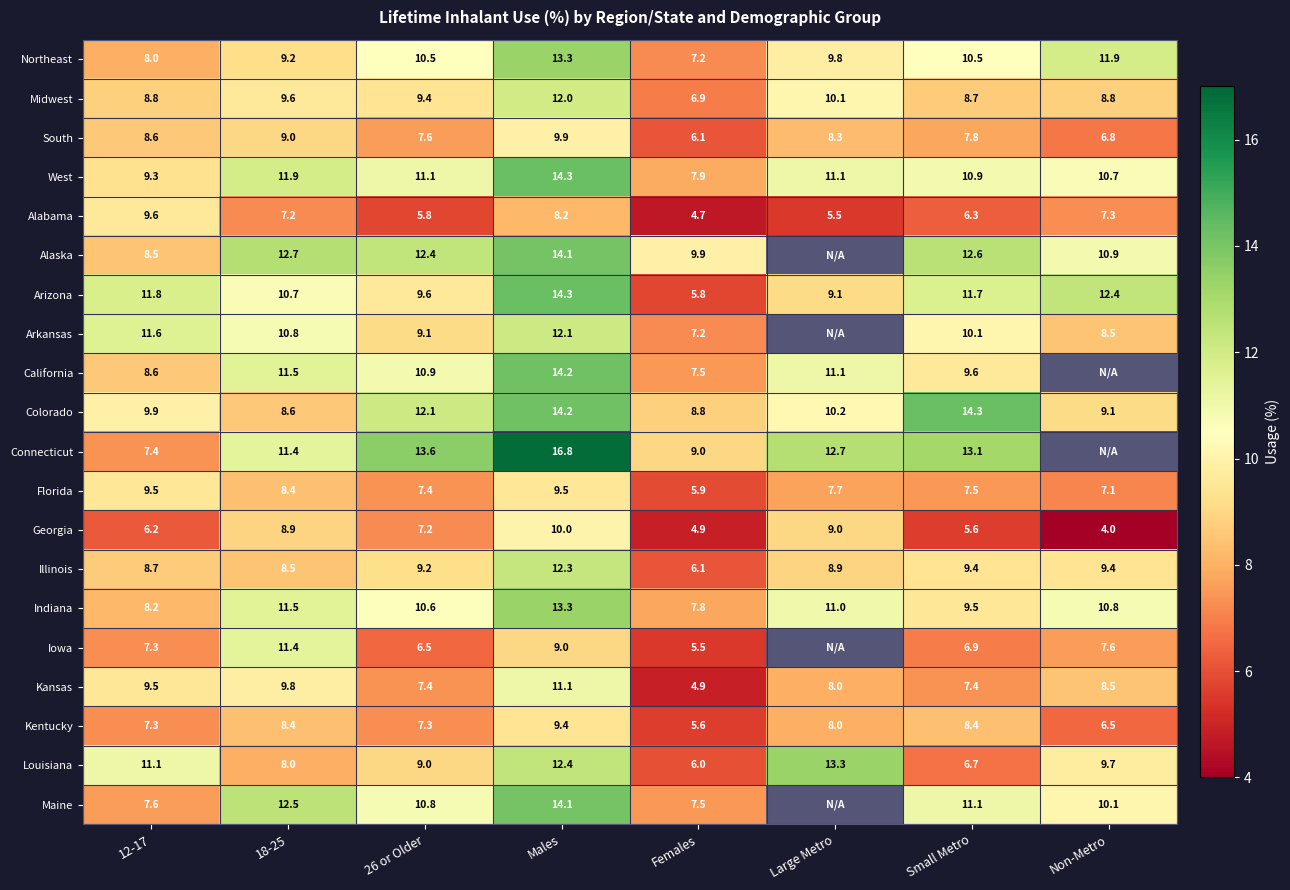

Rank the categories by Georgia value from lowest to highest.

Non-Metro, Females, Small Metro, 12-17, 26 or Older, 18-25, Large Metro, Males